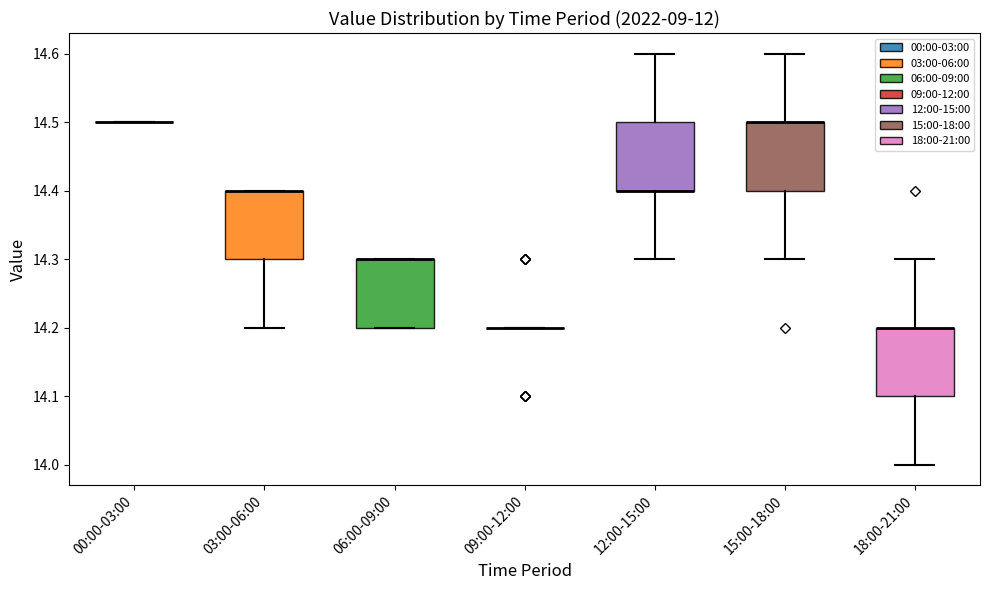

Reading left to right, transcribe this box plot: for each box, give where its median line is, the range the box spans, and where its two whiskers end, as read against the y-axis. The values are not printed on the chart, so give them approximately, as read against the axis.

00:00-03:00: box collapsed to a line at 14.5, whiskers 14.5 to 14.5
03:00-06:00: median 14.4 (drawn on the box's upper edge), box 14.3 to 14.4, whiskers 14.2 to 14.4
06:00-09:00: median 14.3 (drawn on the box's upper edge), box 14.2 to 14.3, whiskers 14.2 to 14.3
09:00-12:00: box collapsed to a line at 14.2, whiskers 14.2 to 14.2
12:00-15:00: median 14.4 (drawn on the box's lower edge), box 14.4 to 14.5, whiskers 14.3 to 14.6
15:00-18:00: median 14.5 (drawn on the box's upper edge), box 14.4 to 14.5, whiskers 14.3 to 14.6
18:00-21:00: median 14.2 (drawn on the box's upper edge), box 14.1 to 14.2, whiskers 14.0 to 14.3